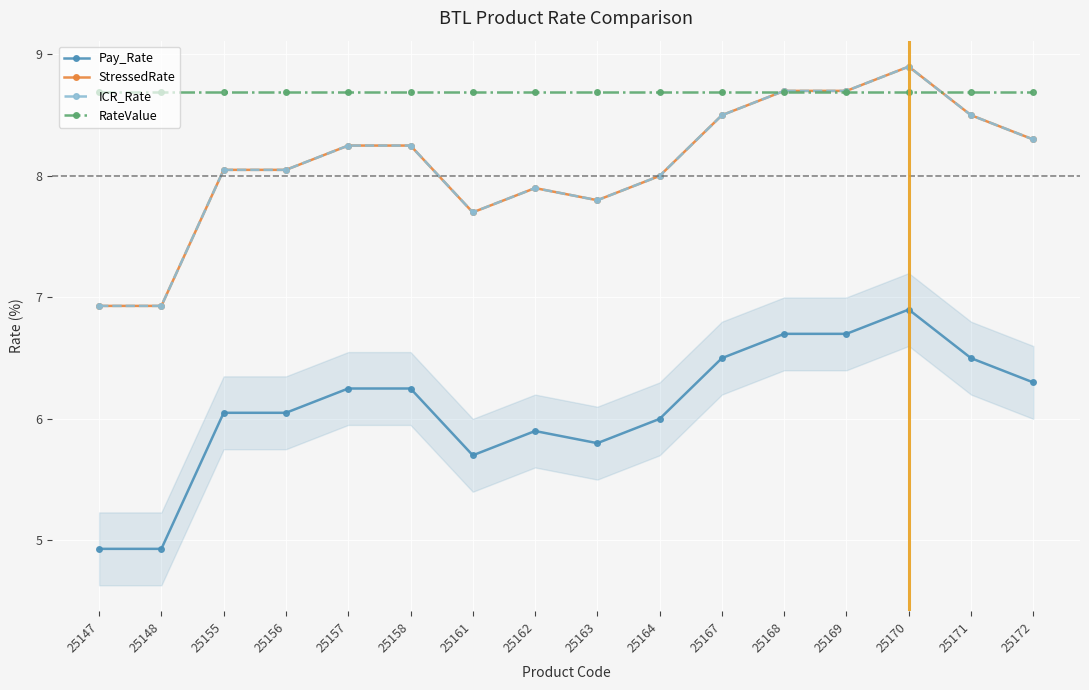

Does the chart have visible grid lines?

Yes